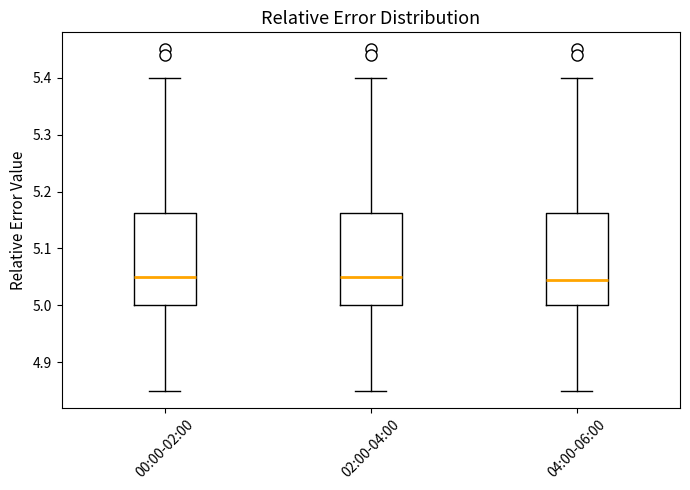

Where does the lower whisker of the box for 02:00-04:00 end on the y-axis? The values are not printed on the chart, so give them approximately, as read against the axis.

4.85